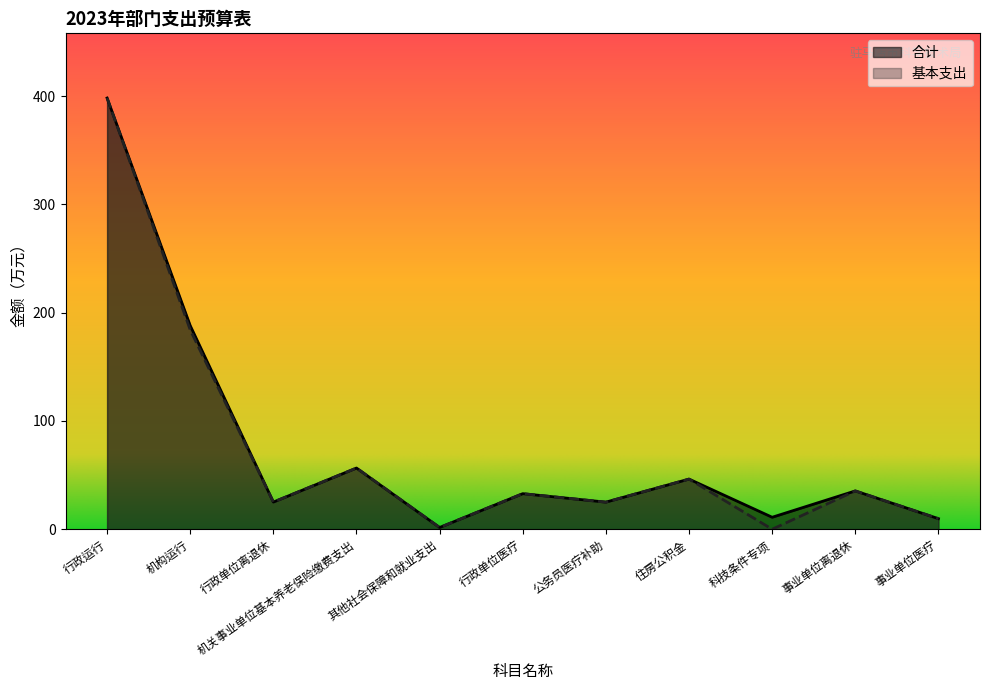

Does the chart display data point markers on the line(s)?

No